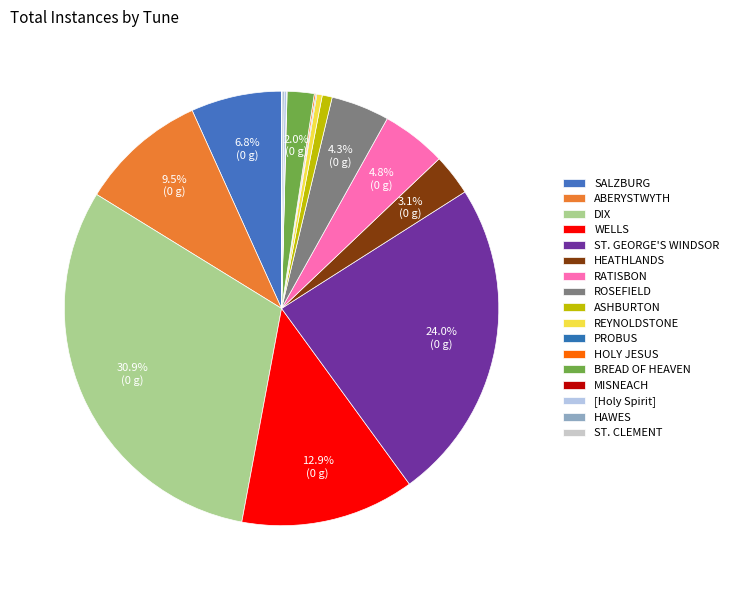

Does WELLS represent more than half of the total?

No